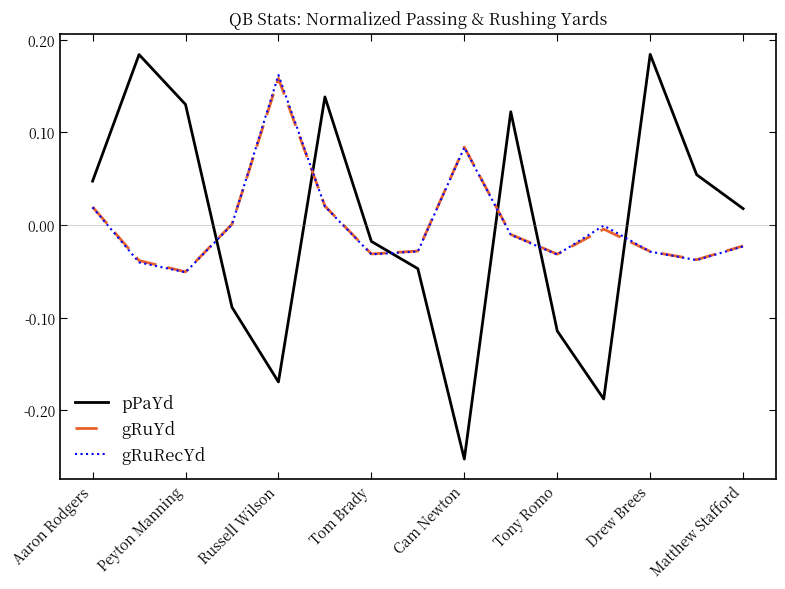

Which series has the largest range (max minus min)?

pPaYd